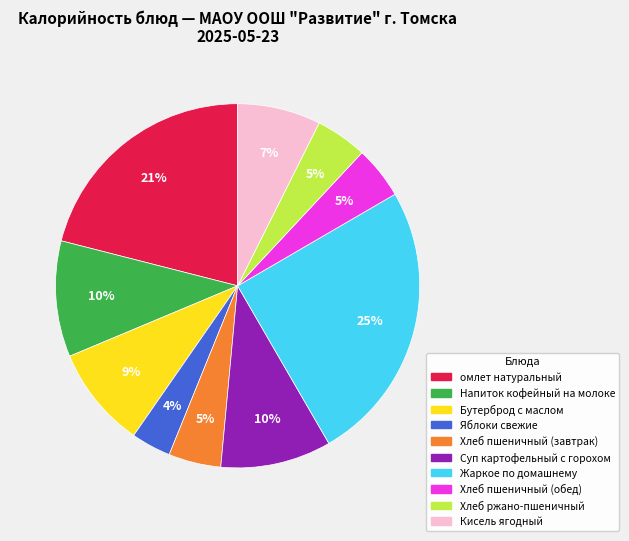

To the nearest percent, what is the average slice percentage?

10%